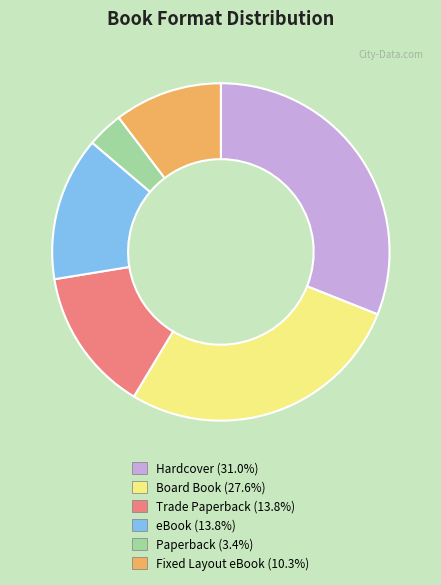

Does any single category account for the majority?

No